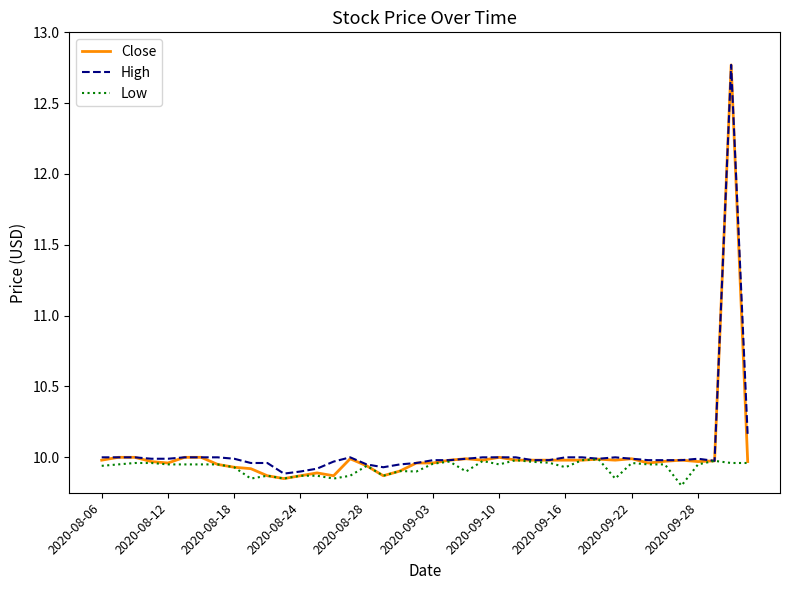

Which series has the widest spread of values?

Close